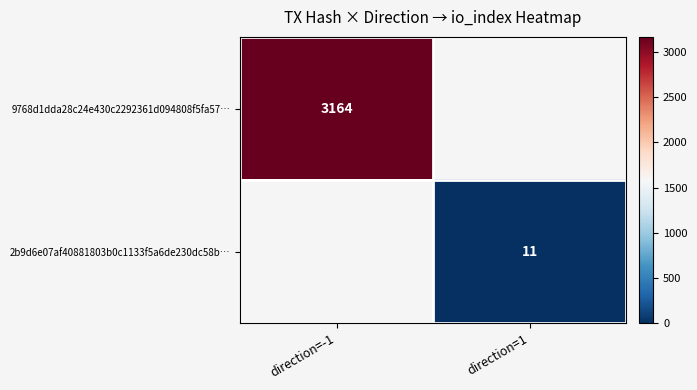

Which has a higher value, direction=1 or direction=-1?

direction=-1